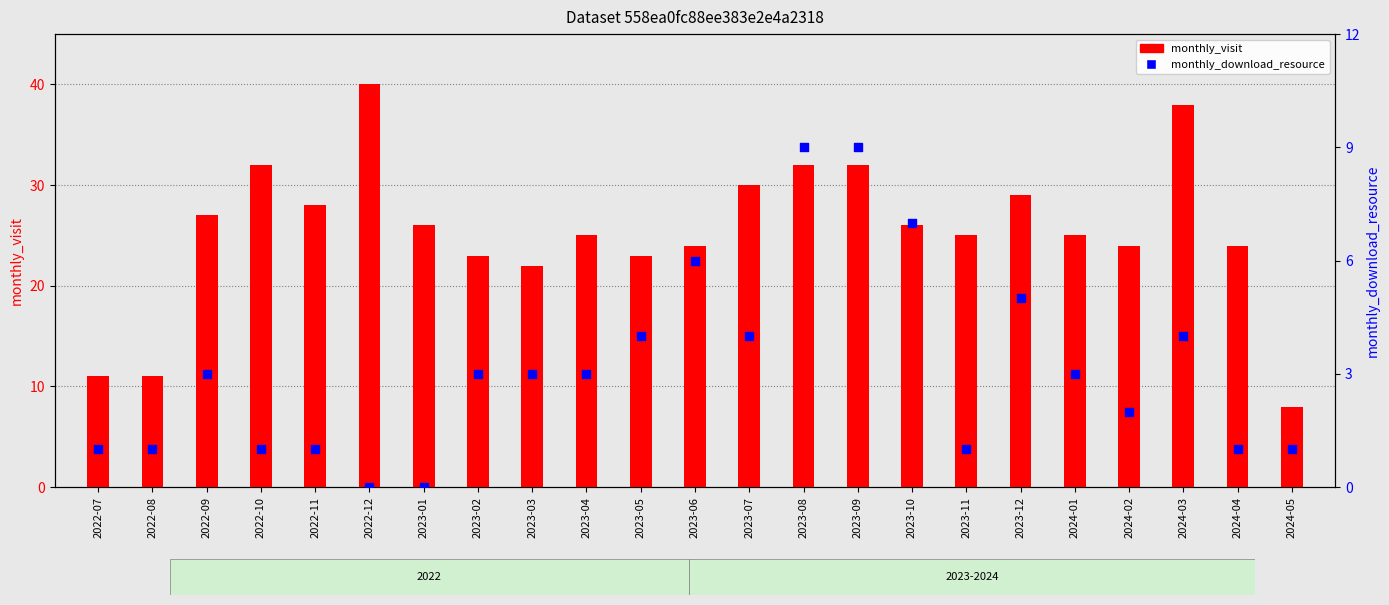

What is the total value across all series at 2023-12?

34